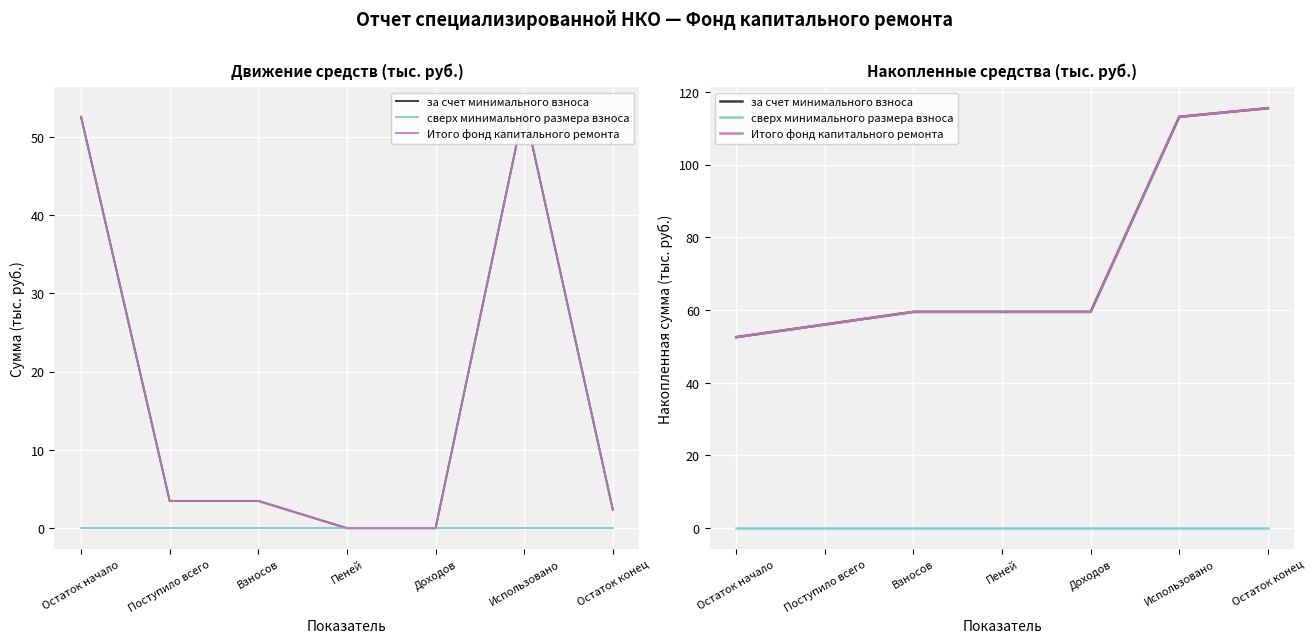

Which series has the widest spread of values?

за счет минимального взноса